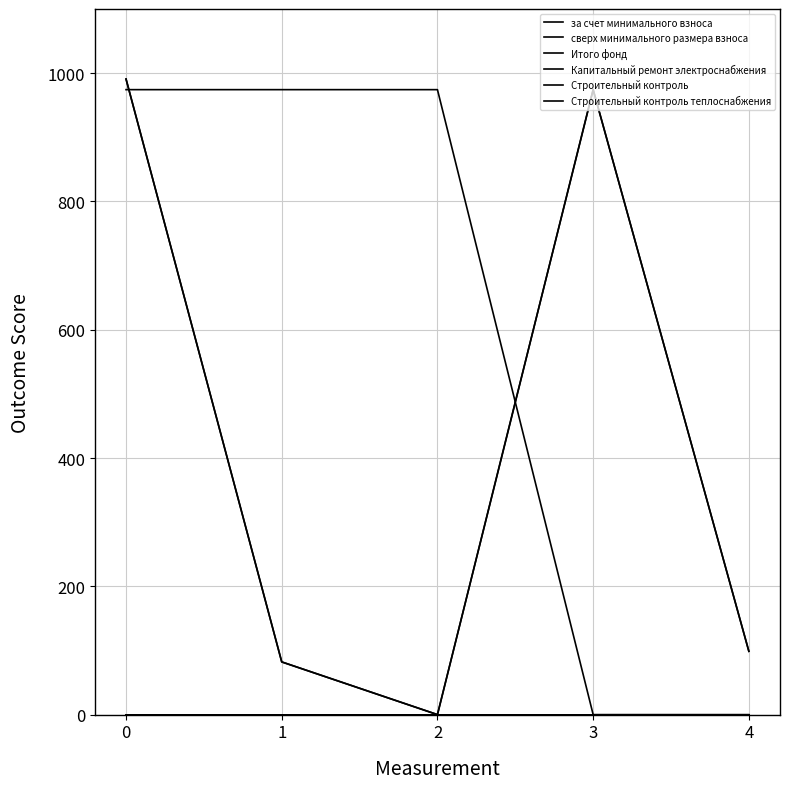

Rank the categories by Строительный контроль value from lowest to highest.

0, 1, 2, 3, 4